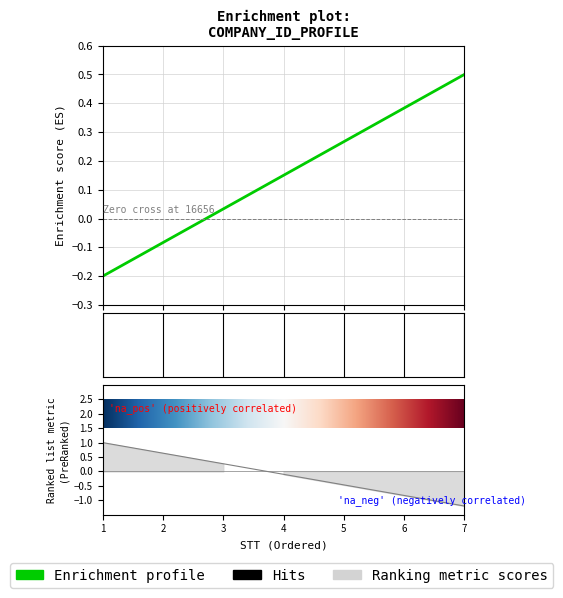

What is the difference between the maximum and minimum values?

0.7